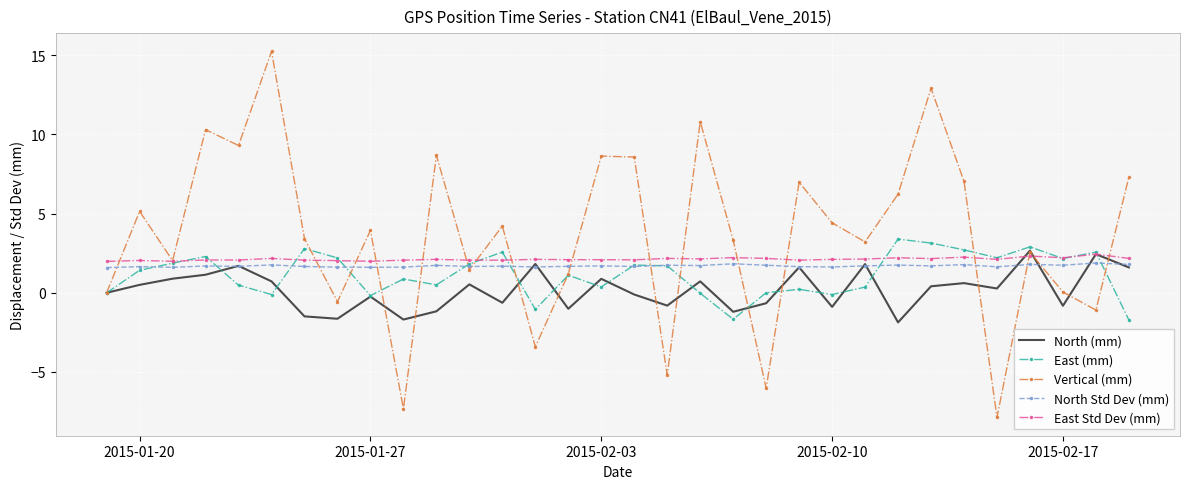

What is the average value of the East Std Dev (mm) series?

2.1